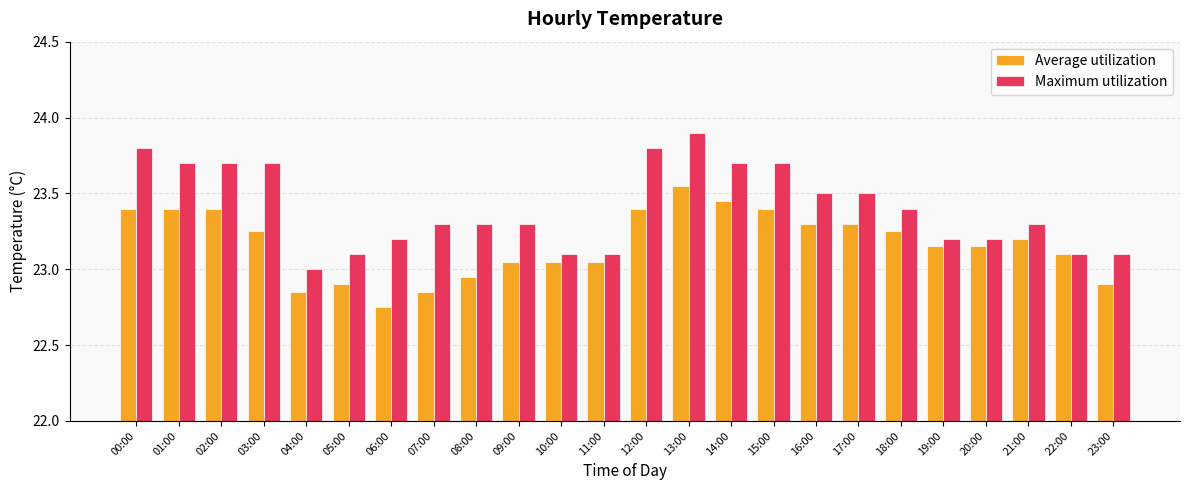

Are the bars grouped side by side (vs. stacked)?

Yes